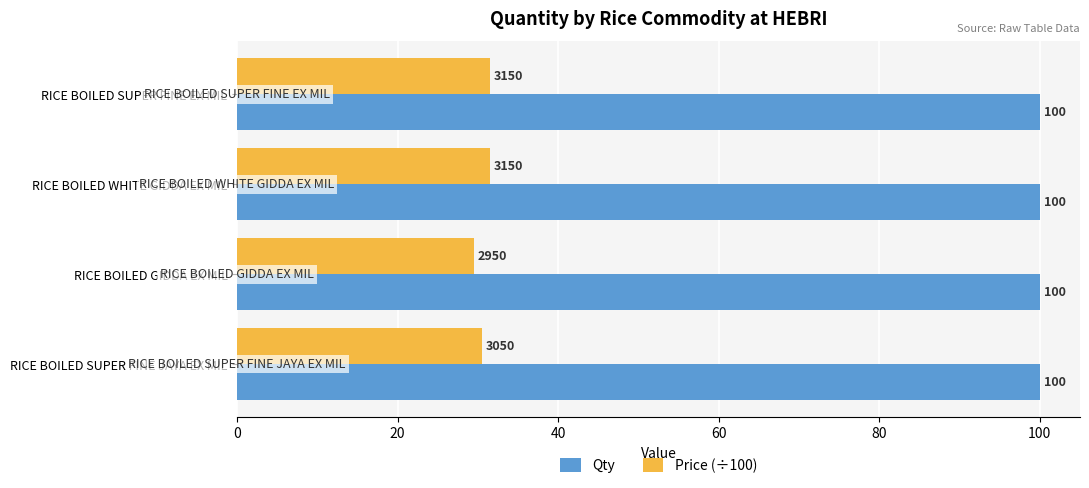

Between RICE BOILED SUPER FINE EX MIL and RICE BOILED SUPER FINE JAYA EX MIL, which series saw the biggest shift?

Price (÷100)